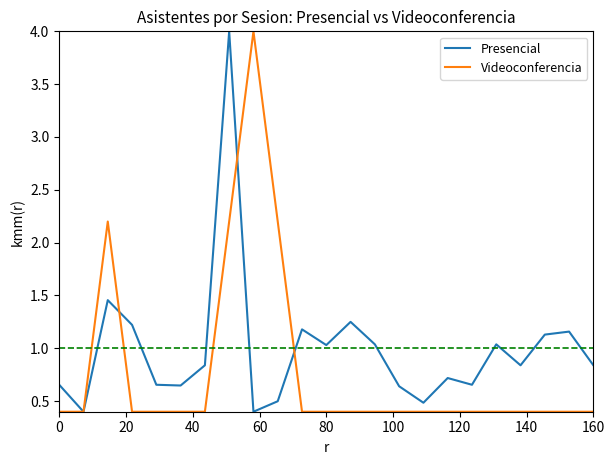

How many interior local peaks does the Presencial series have?

7